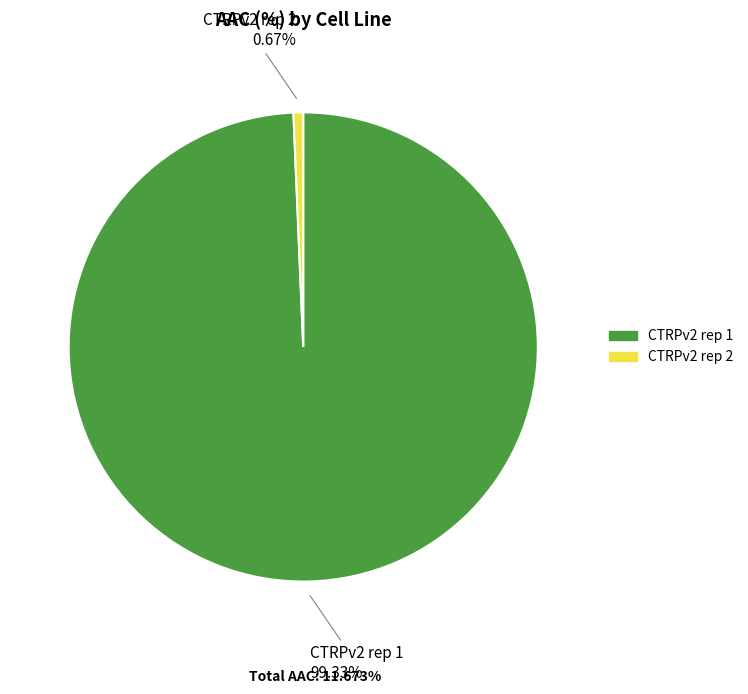

Is the sum of CTRPv2 rep 2 and CTRPv2 rep 1 greater than half?

Yes